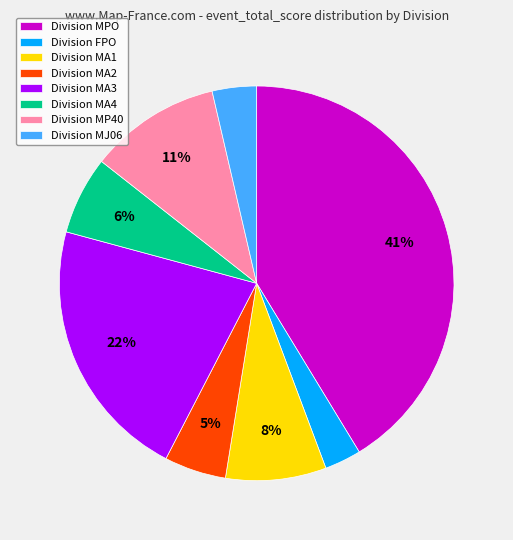

How many slices are in this pie chart?

8